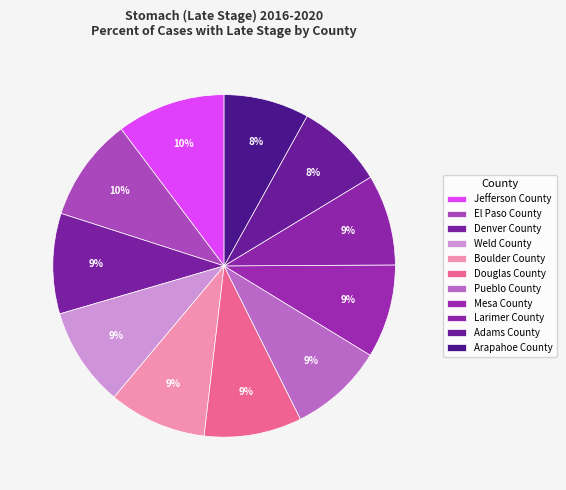

What is the smallest slice in the pie chart?

Arapahoe County